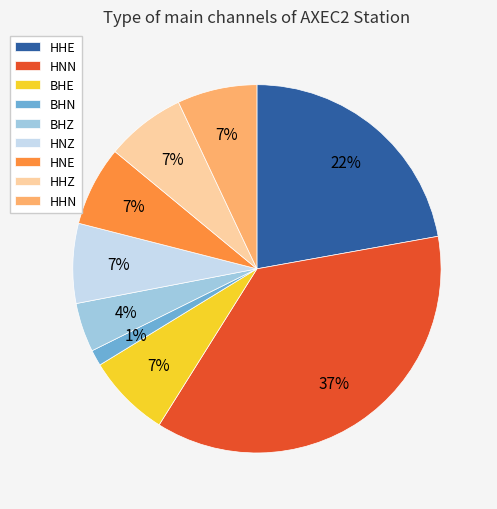

To the nearest percent, what portion does HNZ represent?

7%